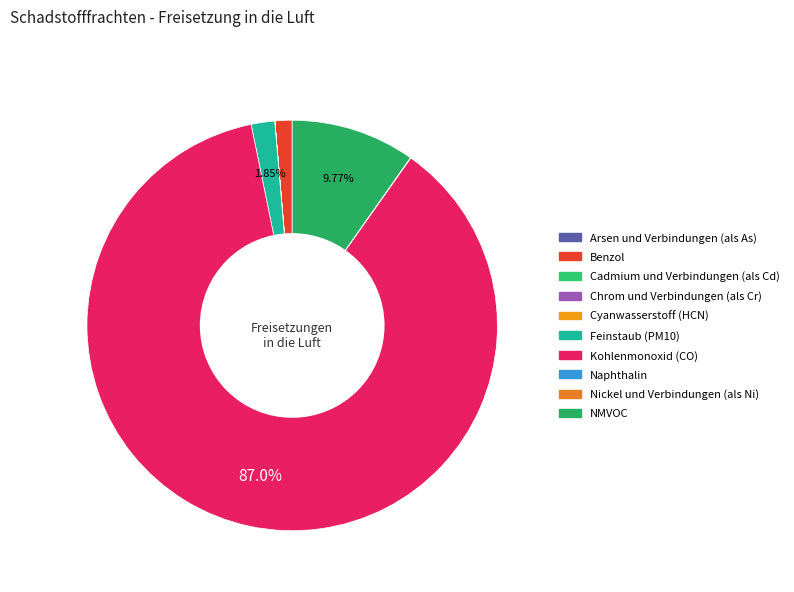

Is there any slice that represents more than half of the pie?

Yes